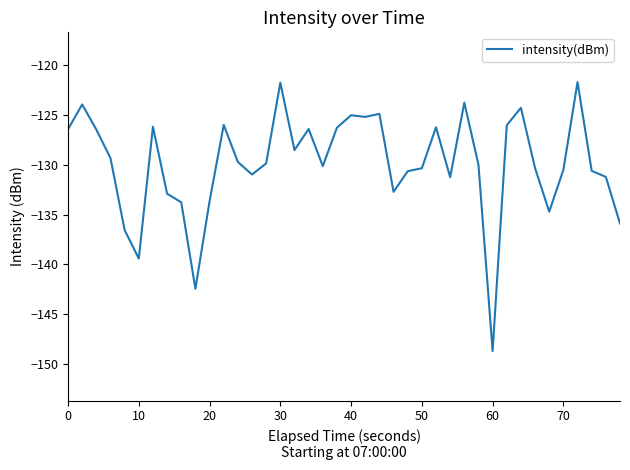

What is the difference between the second highest and second lowest values?

20.7